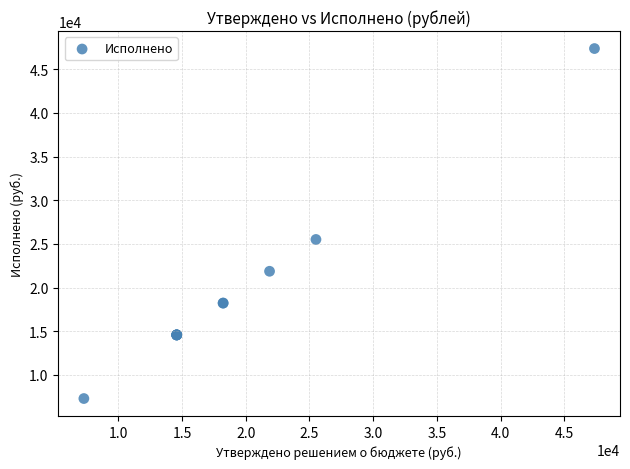

What Y value in the scatter plot is closest to 27332?

25509.9